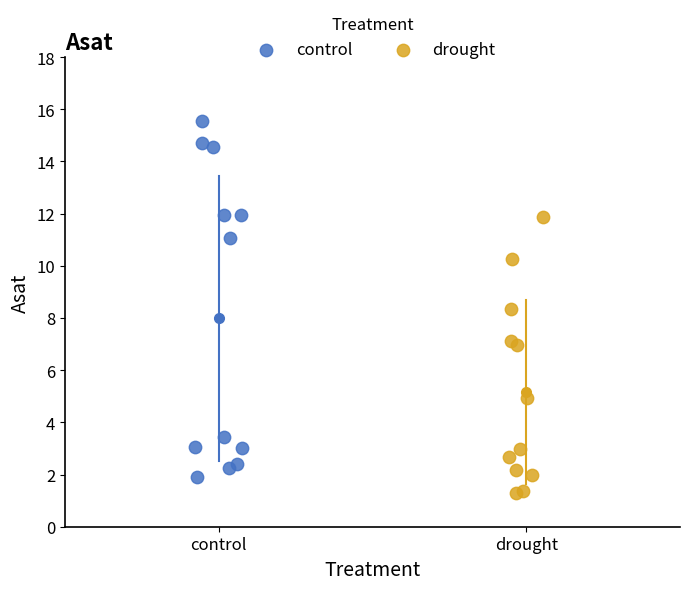

Which series contains the highest Y value?

control